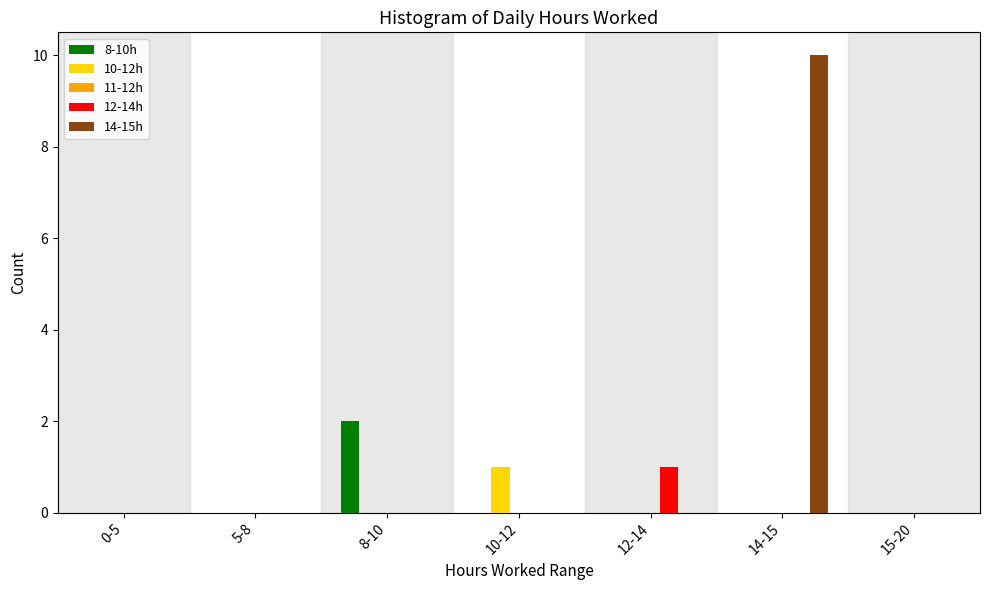

Reading left to right, transcribe all the data shown in this chart.

8-10h: 0-5=0	5-8=0	8-10=2	10-12=0	12-14=0	14-15=0	15-20=0
10-12h: 0-5=0	5-8=0	8-10=0	10-12=1	12-14=0	14-15=0	15-20=0
12-14h: 0-5=0	5-8=0	8-10=0	10-12=0	12-14=1	14-15=0	15-20=0
14-15h: 0-5=0	5-8=0	8-10=0	10-12=0	12-14=0	14-15=10	15-20=0